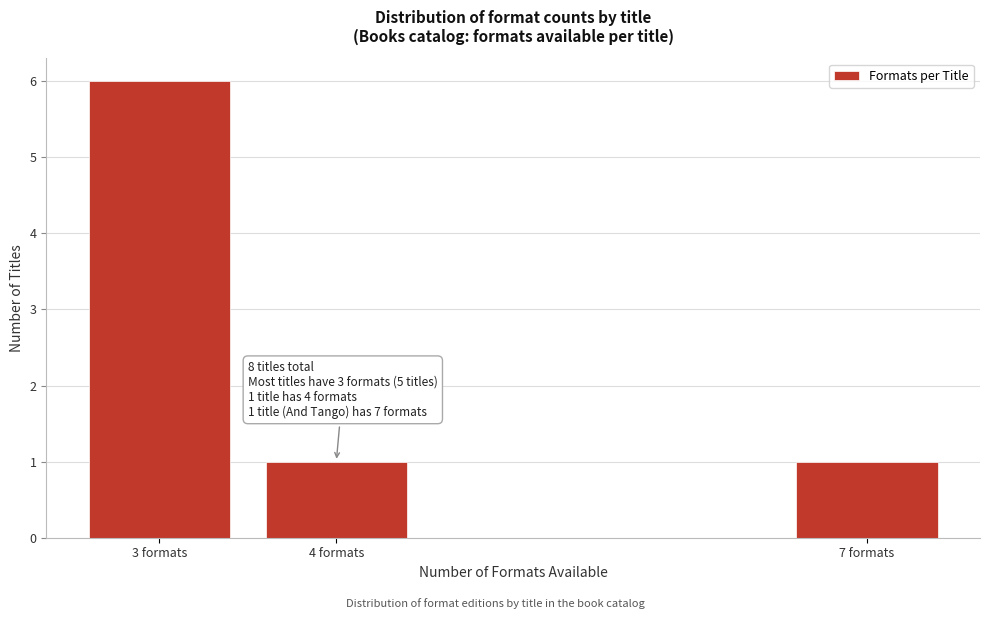

Reading left to right, transcribe all the data shown in this chart.

6	1	1